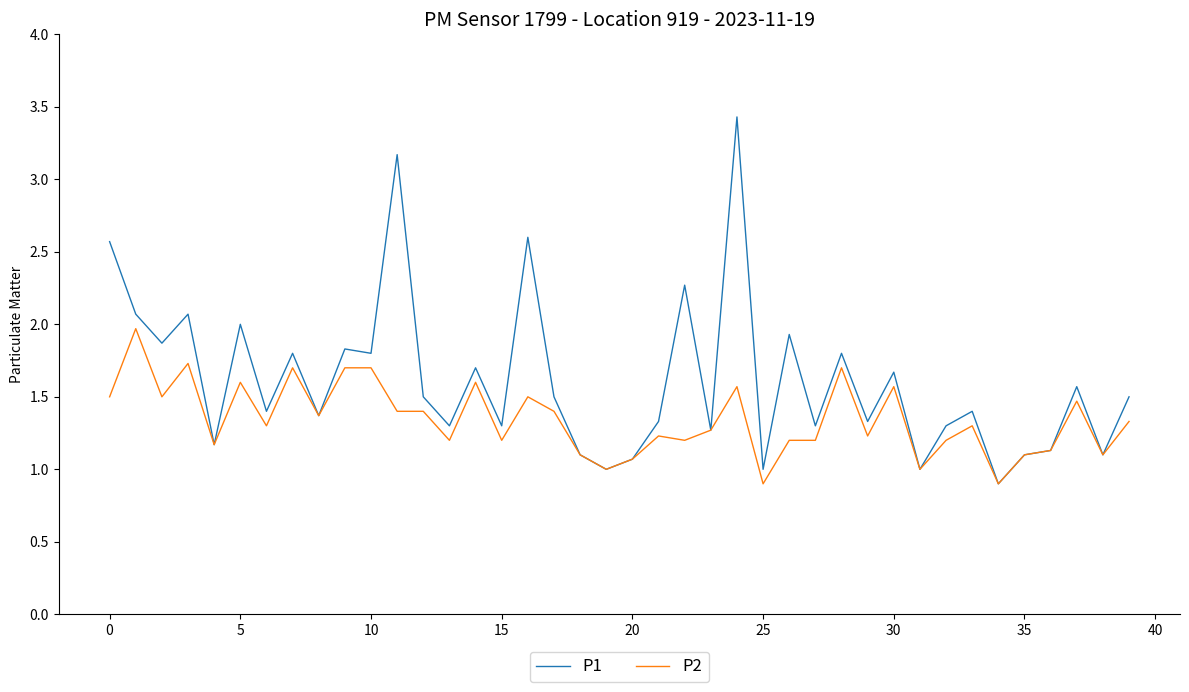

Which series has the largest total across all categories?

P1